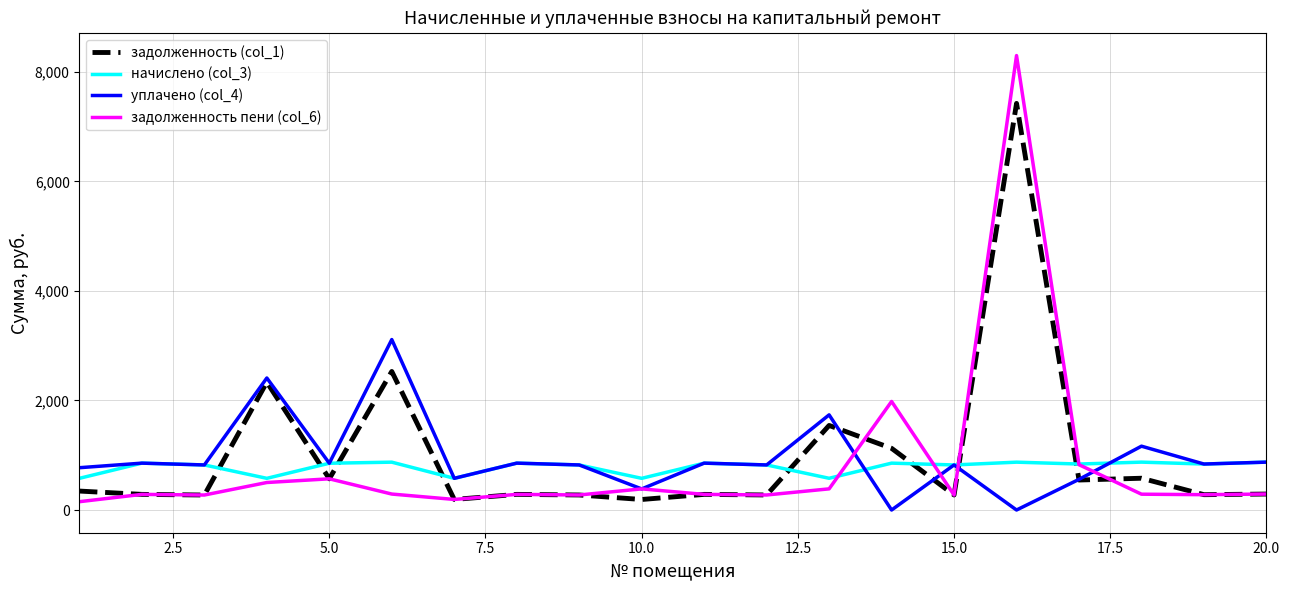

What is the difference between the maximum and minimum values in the задолженность (col_1) series?

7234.1